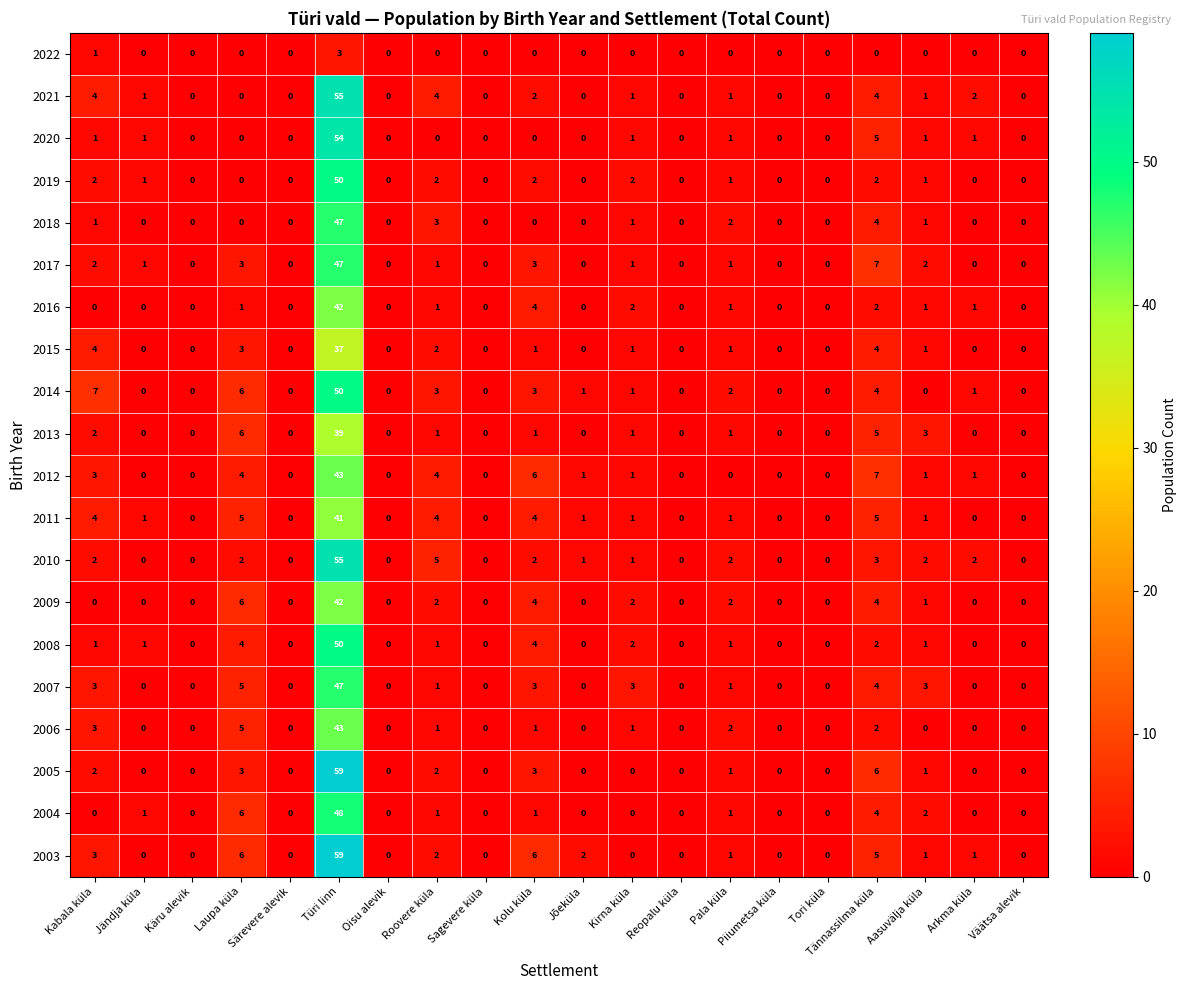

What is the average value of the 2007 series?

4